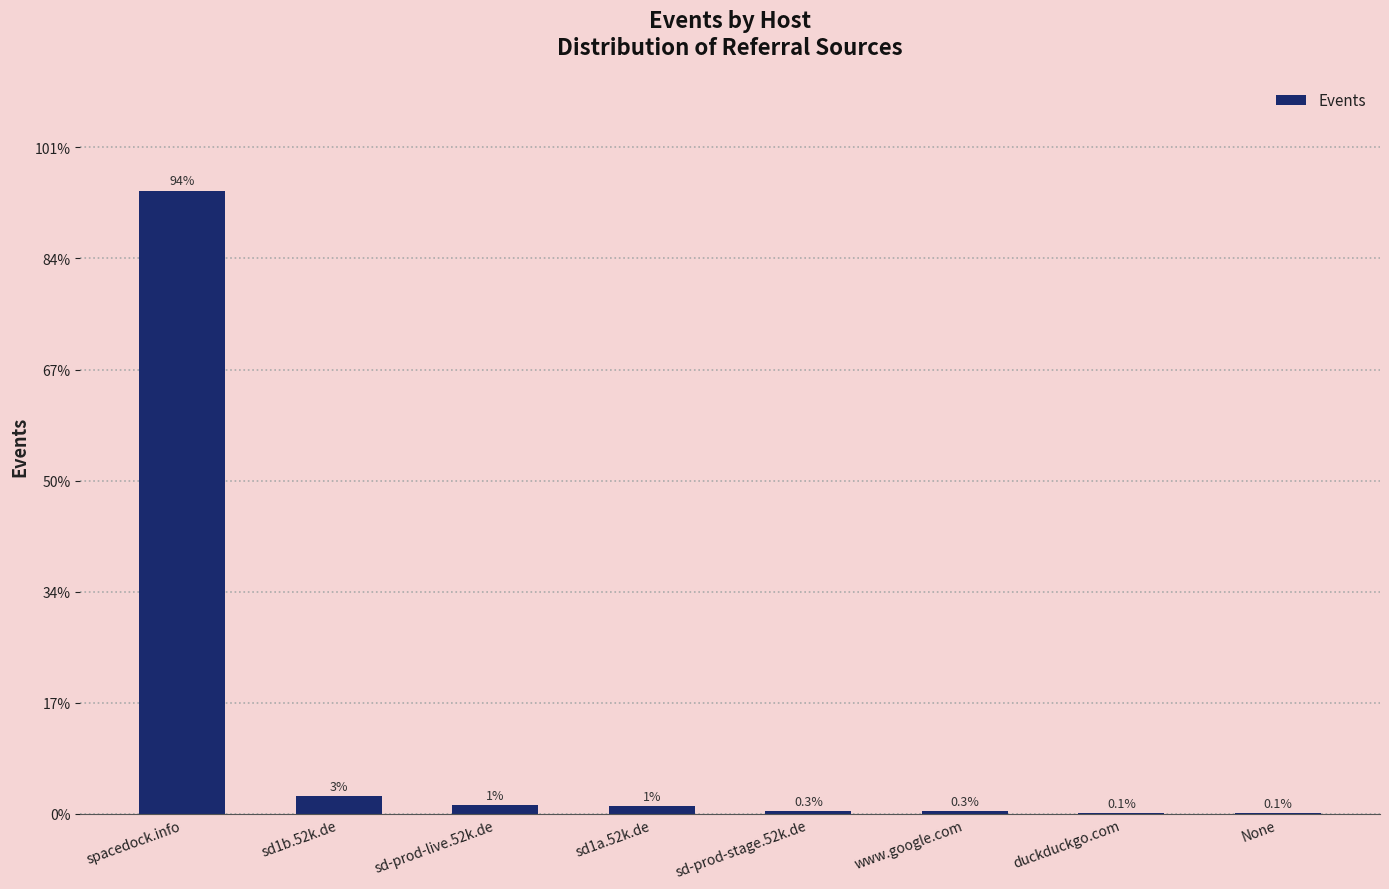

How many data points are less than 14?

4